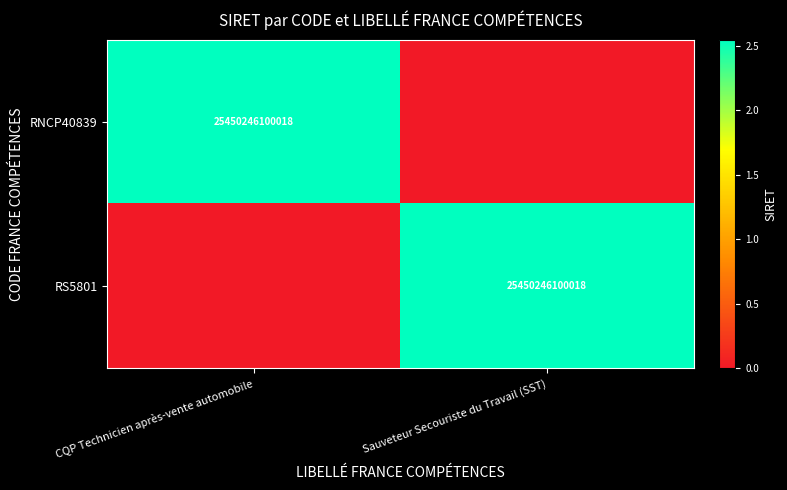

True or false: RS5801 has a value of 25450246100018 at Sauveteur Secouriste du Travail (SST).

True